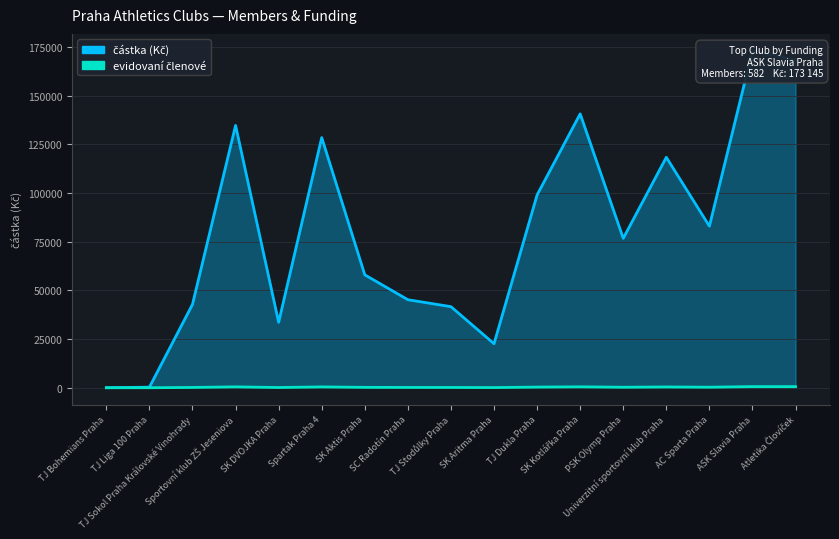

What is the label of the 9th point from the left?

TJ Stodůlky Praha